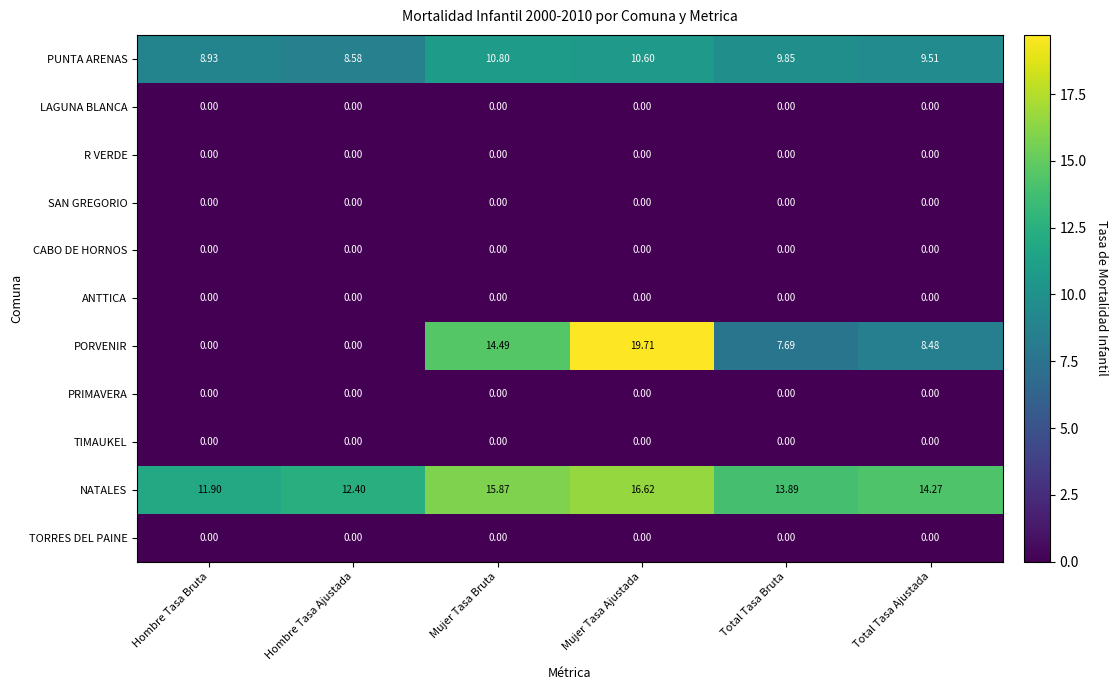

Which series has the largest range (max minus min)?

PORVENIR